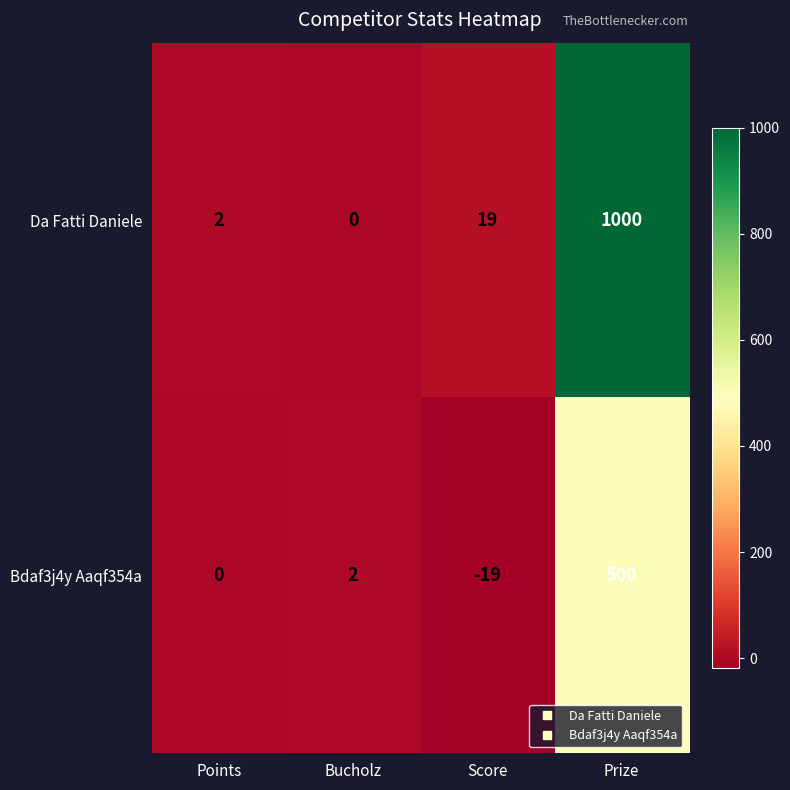

Is it true that Bdaf3j4y Aaqf354a equals 0 at Points?

True